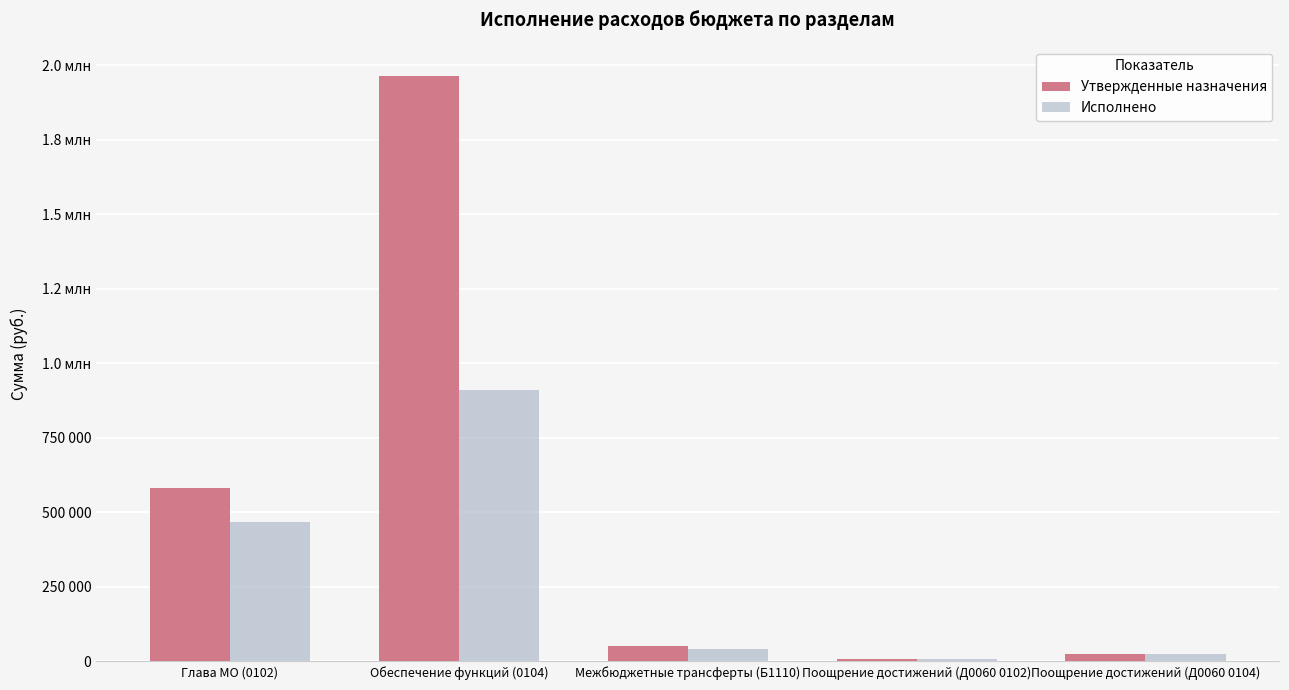

What are all the series names shown in the legend?

Утвержденные назначения, Исполнено